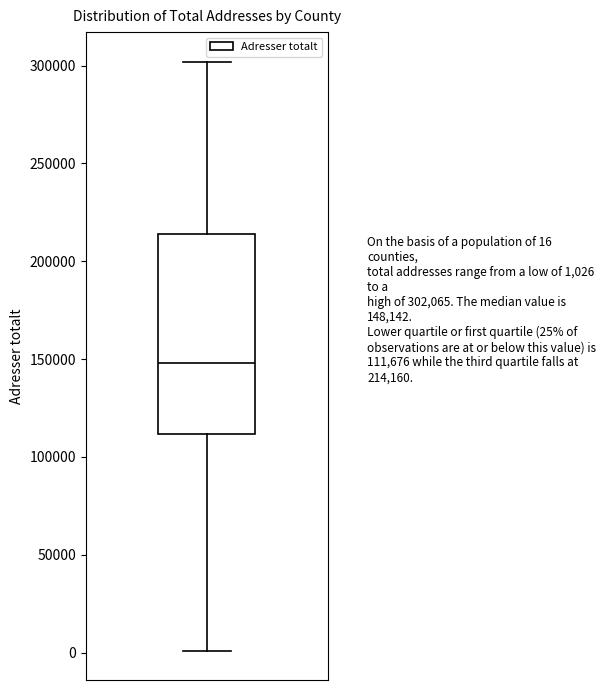

Read this box plot against the y-axis: the position of the median line, the range covered by the box, and the ends of both whiskers. The values are not printed on the chart, so give them approximately, as read against the axis.

median 150000, box 110000 to 215000, whiskers 0 to 300000